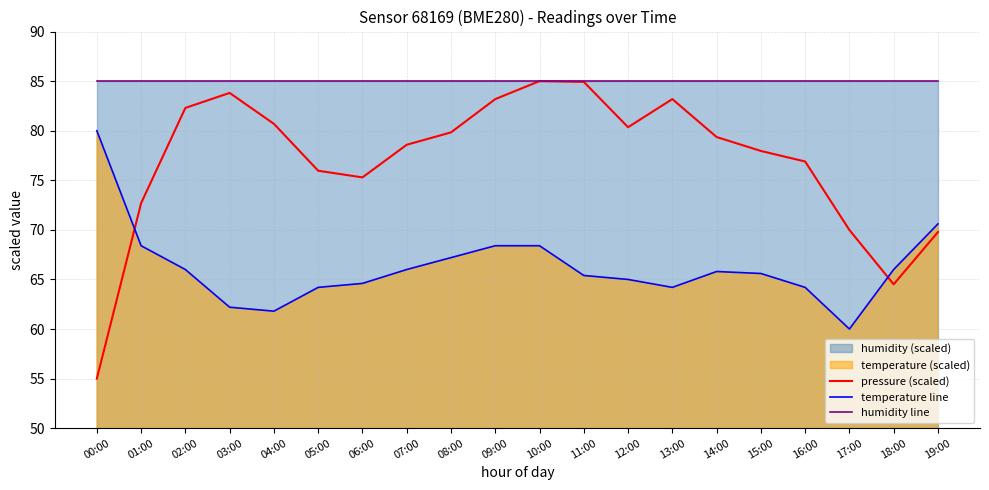

What is the minimum value for humidity line?

85.0